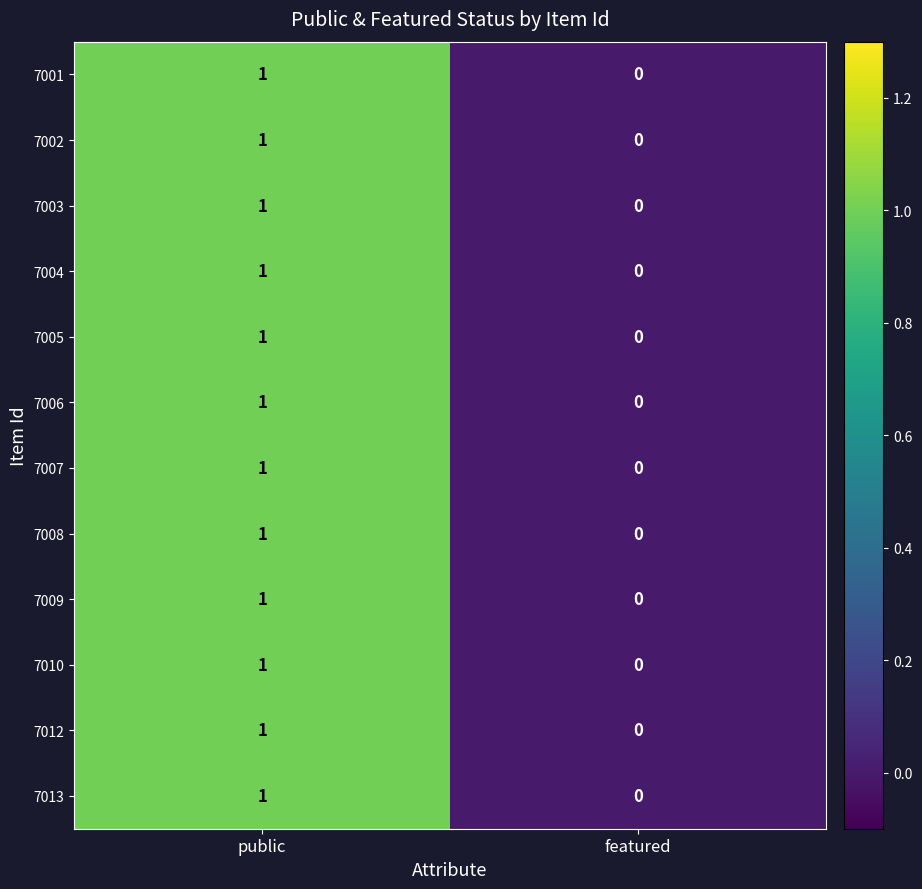

Is the value of 7010 at public greater than the value of 7006 at featured?

Yes